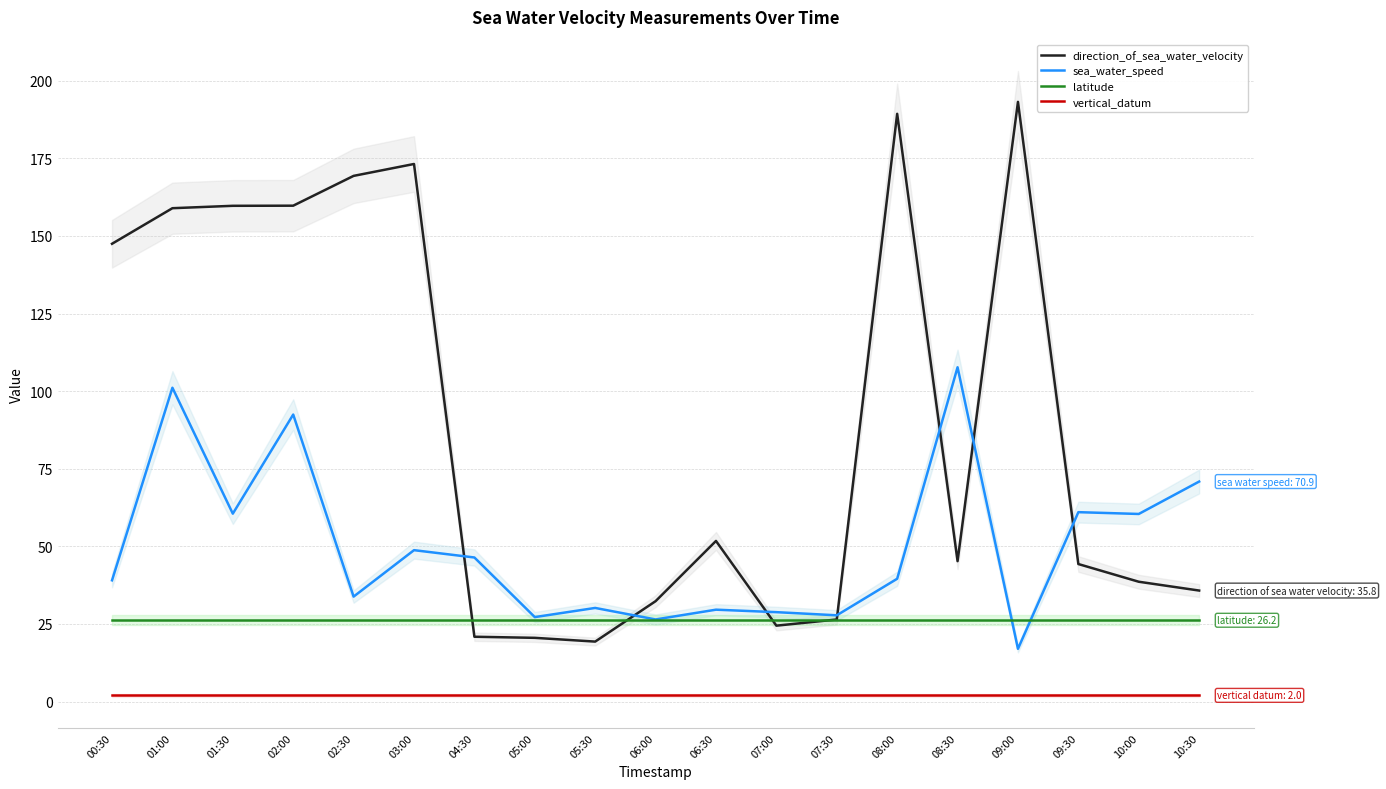

What is the difference between the maximum and second lowest values in the direction_of_sea_water_velocity series?

172.6